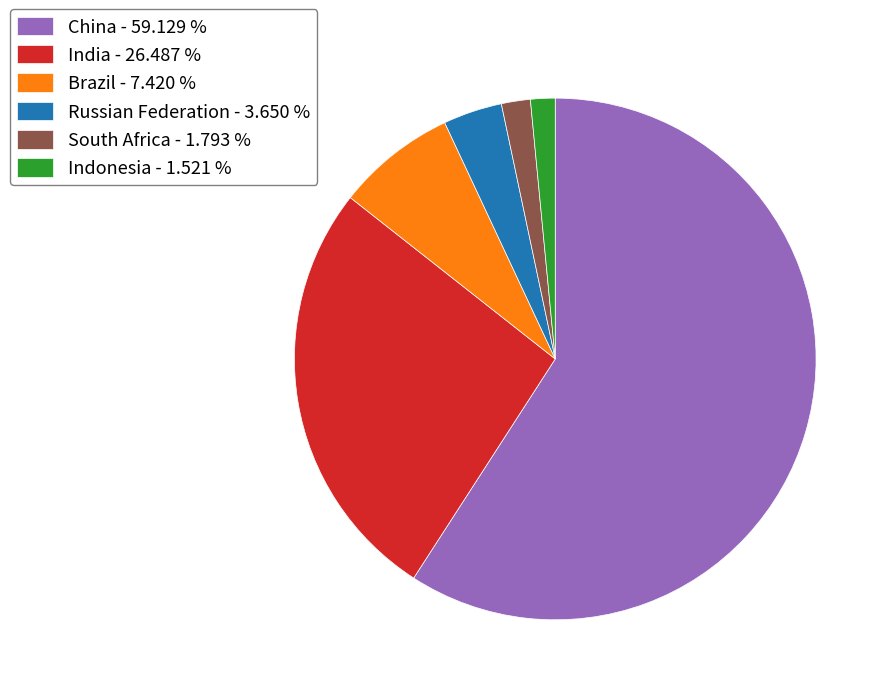

Does South Africa represent more than half of the total?

No